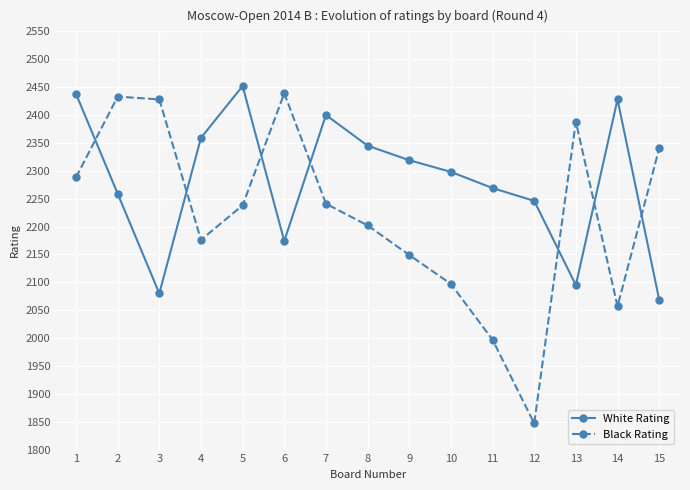

What is the difference between the highest and lowest values at 6?

265